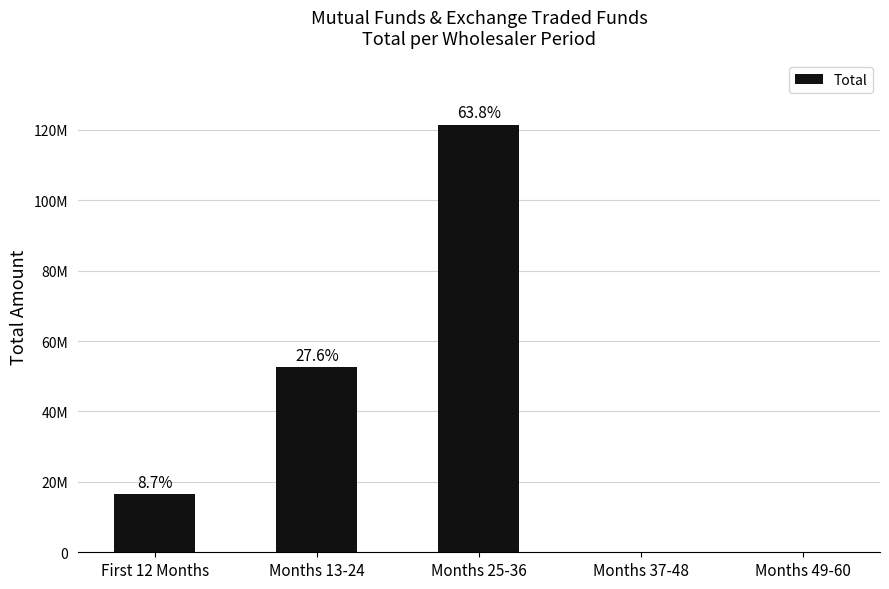

Are the bars horizontal?

No